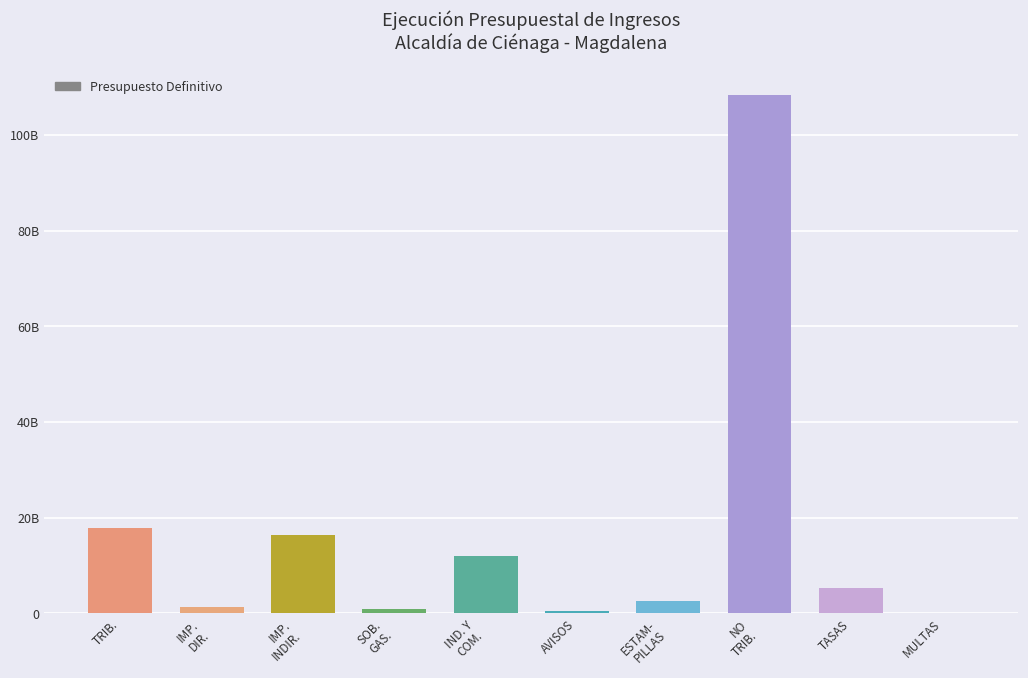

What is the ratio of the value at SOB.
GAS. to the value at IND. Y
COM.?

0.1